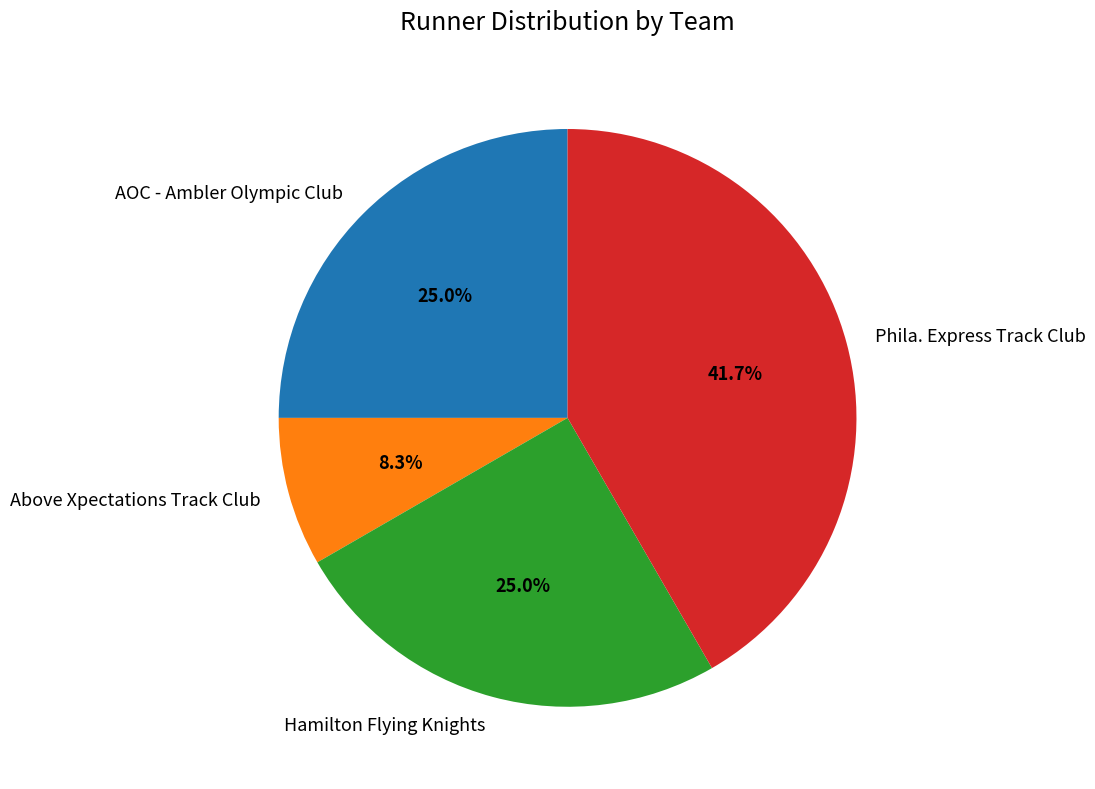

What is the total percentage of Above Xpectations Track Club and AOC - Ambler Olympic Club?

33.3%